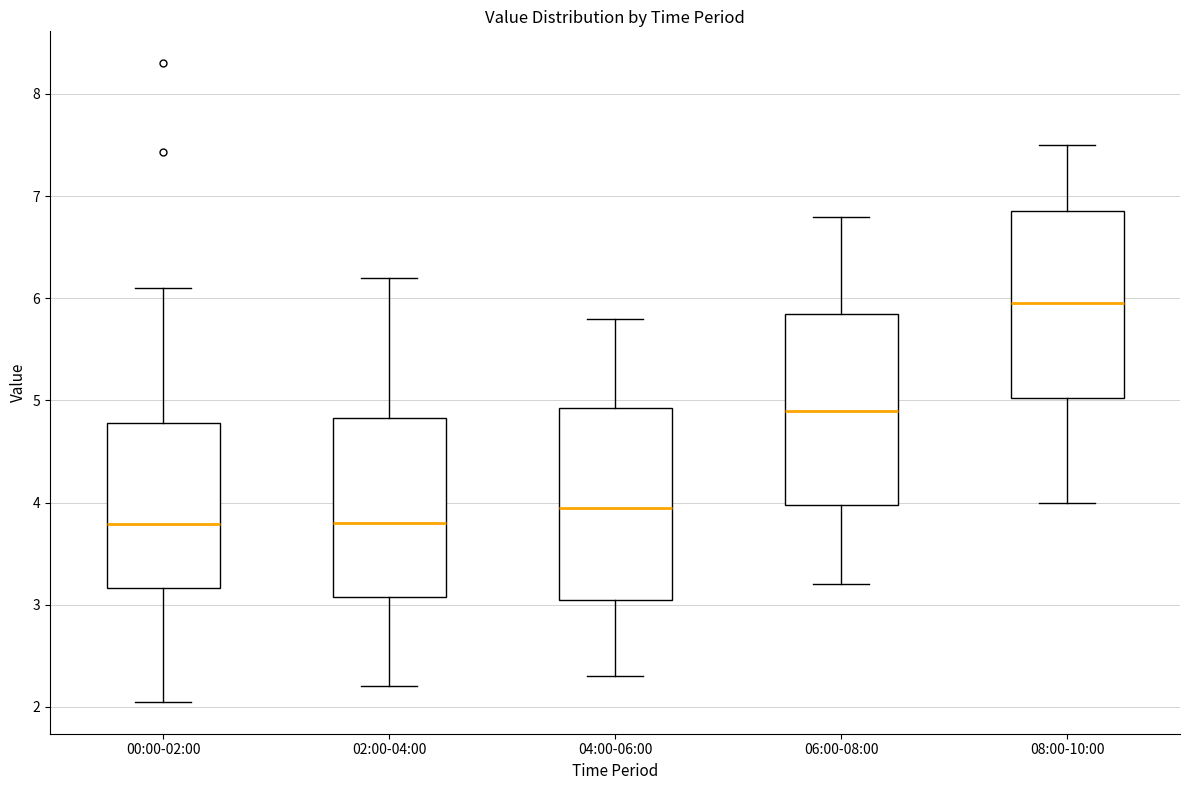

Reading left to right, transcribe this box plot: for each box, give where its median line is, the range the box spans, and where its two whiskers end, as read against the y-axis. The values are not printed on the chart, so give them approximately, as read against the axis.

00:00-02:00: median 3.8, box 3.2 to 4.8, whiskers 2.1 to 6.1
02:00-04:00: median 3.8, box 3.1 to 4.8, whiskers 2.2 to 6.2
04:00-06:00: median 4.0, box 3.1 to 4.9, whiskers 2.3 to 5.8
06:00-08:00: median 4.9, box 4.0 to 5.9, whiskers 3.2 to 6.8
08:00-10:00: median 6.0, box 5.0 to 6.9, whiskers 4.0 to 7.5